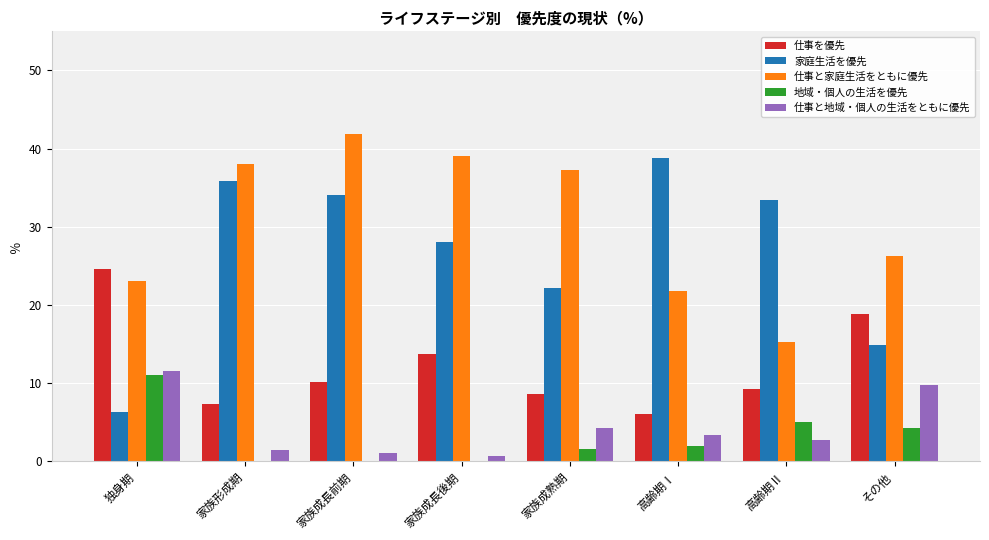

Which series has the largest total across all categories?

仕事と家庭生活をともに優先